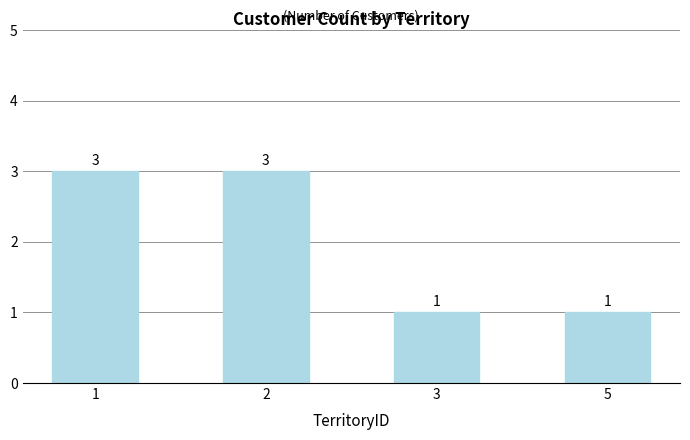

What is the maximum value shown in the chart?

3